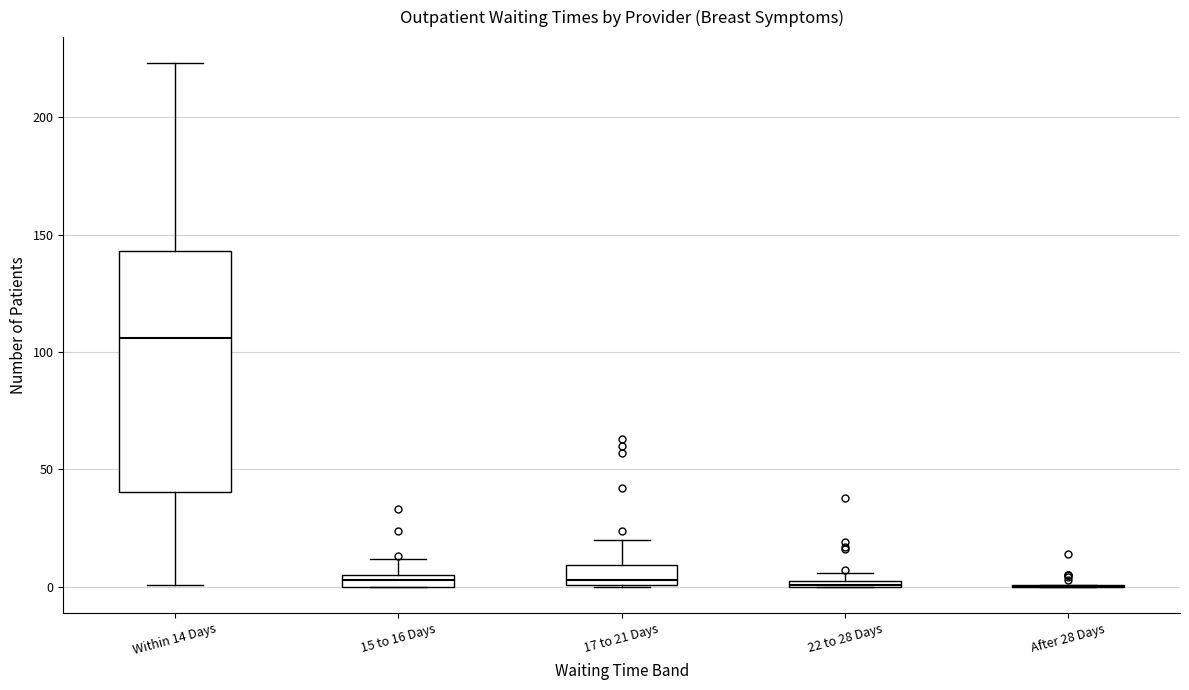

Which box is the tallest, from its lower edge to its upper edge?

Within 14 Days